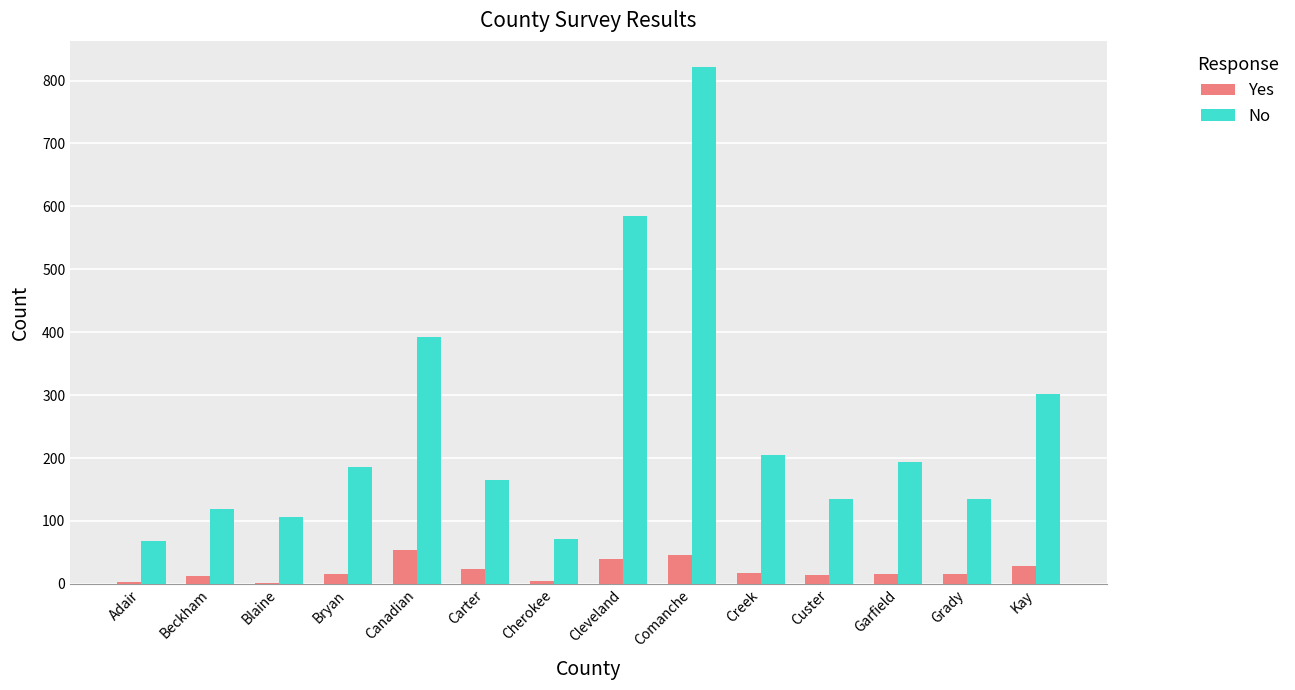

What is the sum of all No values?

3485